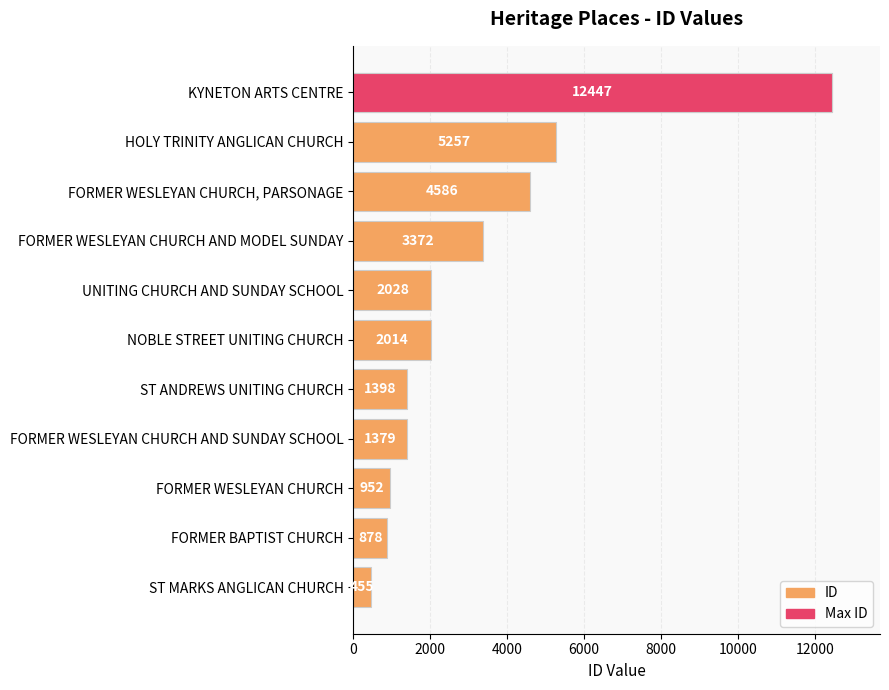

Where is the data nearest to the value 6451?

HOLY TRINITY ANGLICAN CHURCH